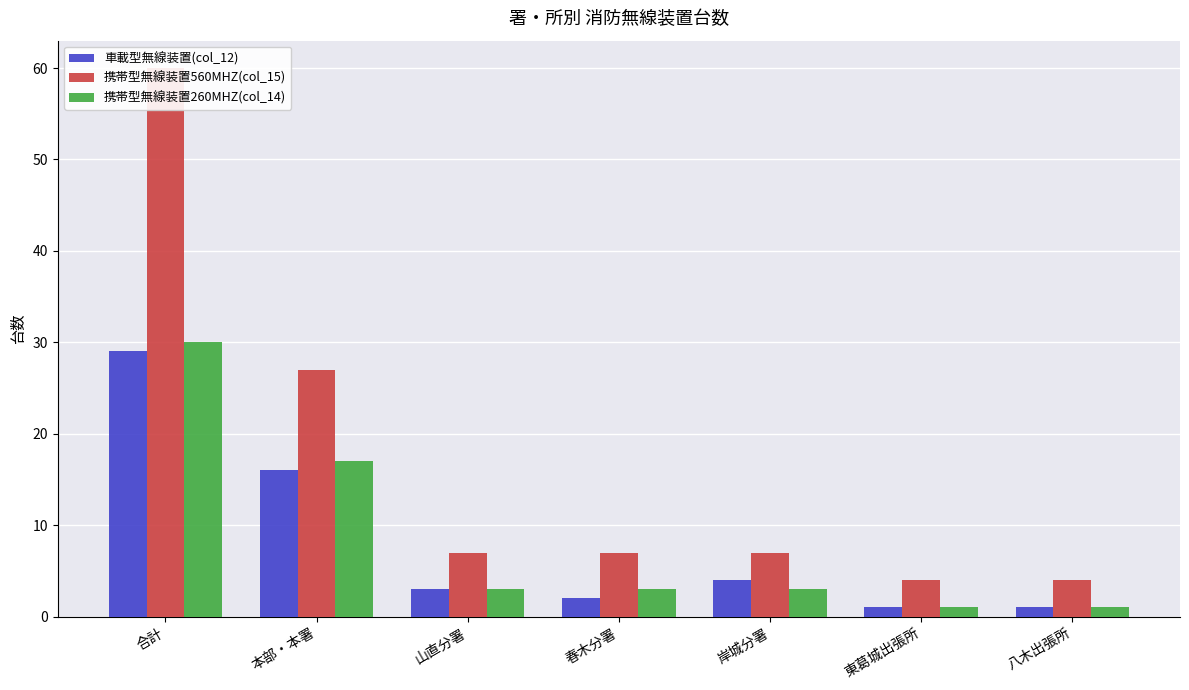

How many data points in 携帯型無線装置560MHZ(col_15) are less than 7?

2